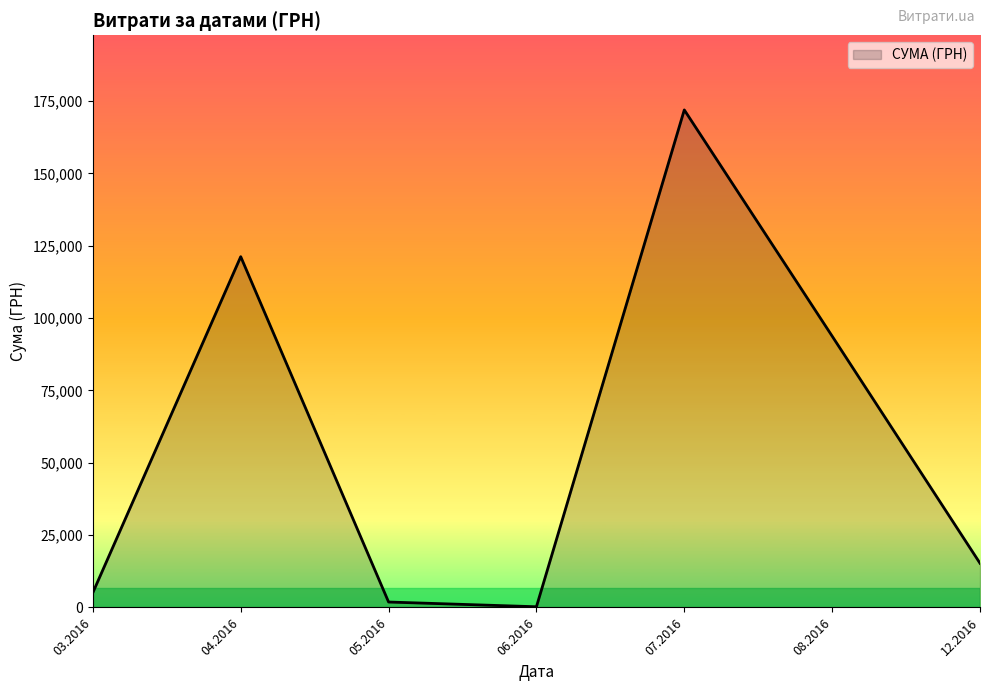

List the labels in order of value, largest first.

07.2016, 04.2016, 08.2016, 12.2016, 03.2016, 05.2016, 06.2016